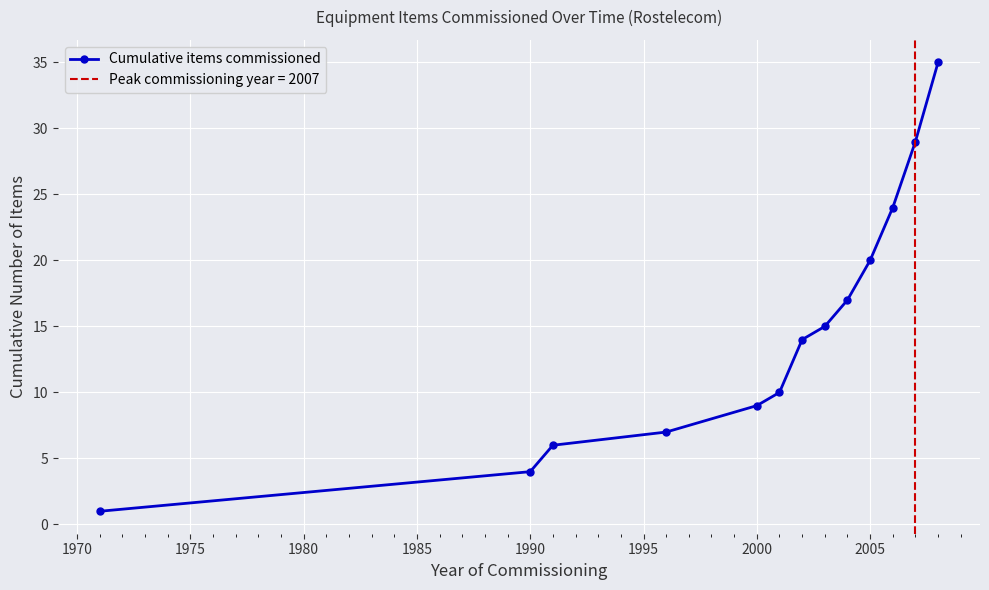

True or false: Cumulative items commissioned has more than 0 interior local peaks.

False